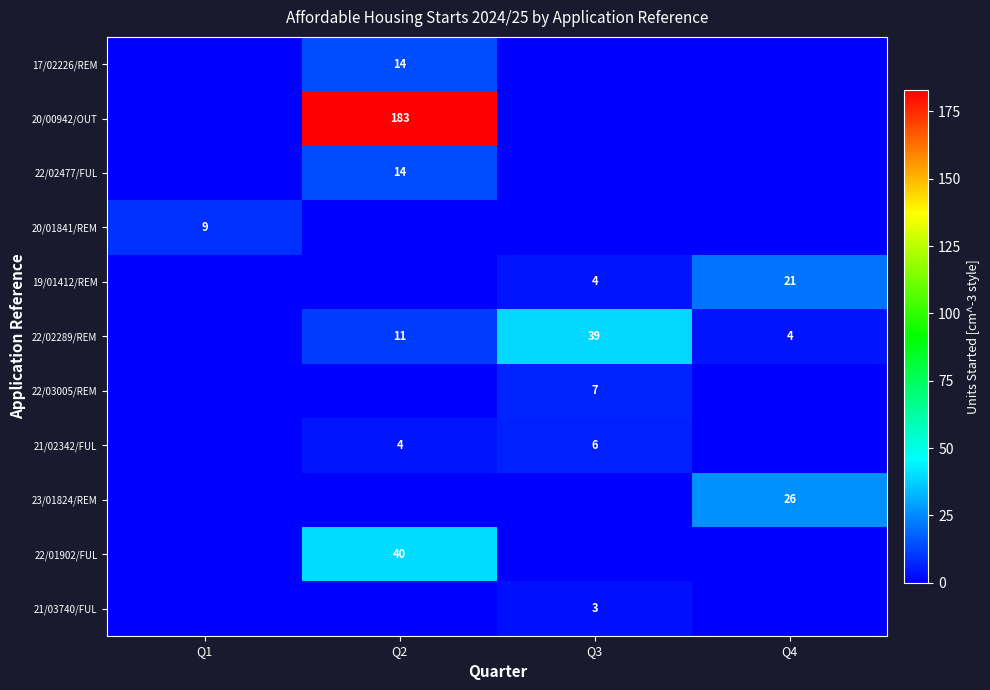

Between Q4 and Q1, which is larger?

Q4